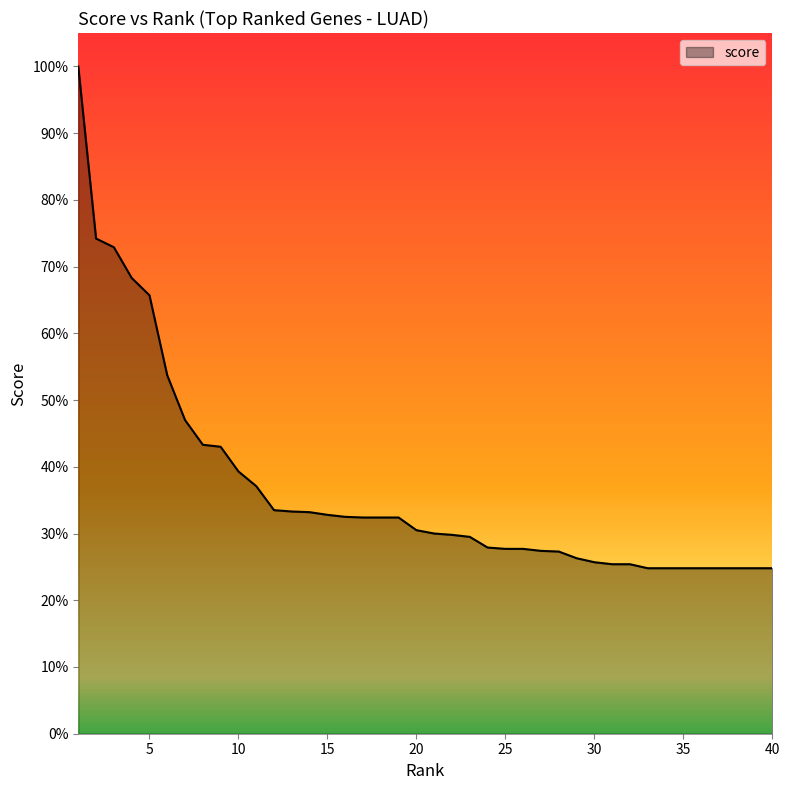

What is the sum of all values?

14.7